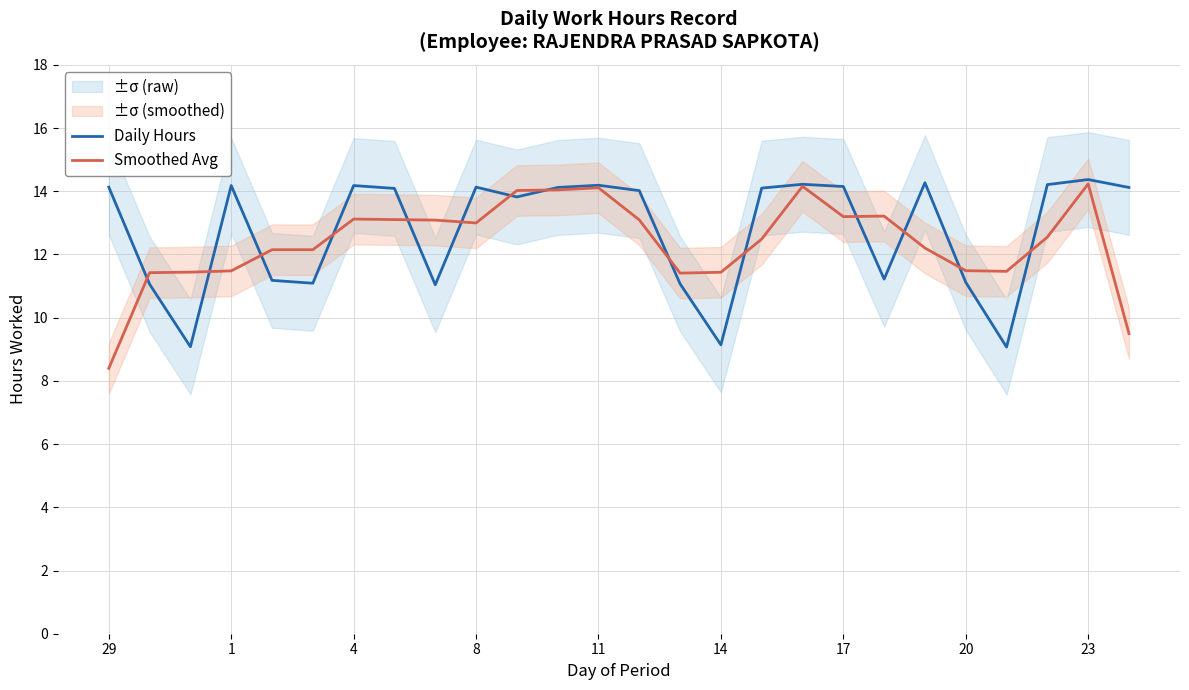

Which category has the lowest value in the Smoothed Avg series?

29